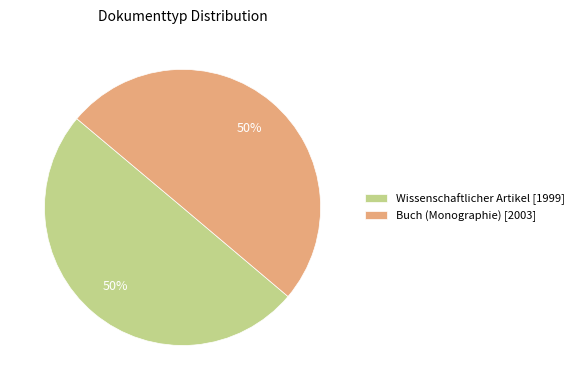

To the nearest percent, what is the combined percentage of Buch (Monographie) and Wissenschaftlicher Artikel?

100%